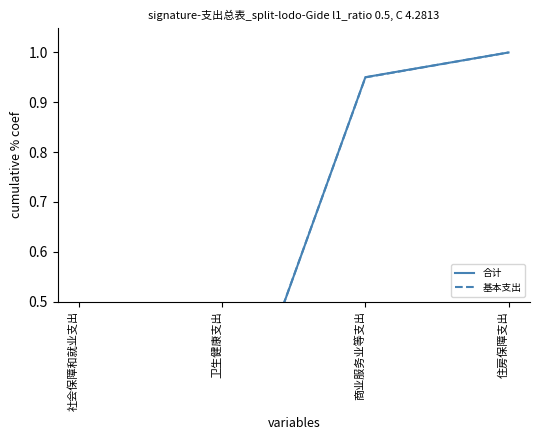

What is the minimum value shown in the chart?

0.1